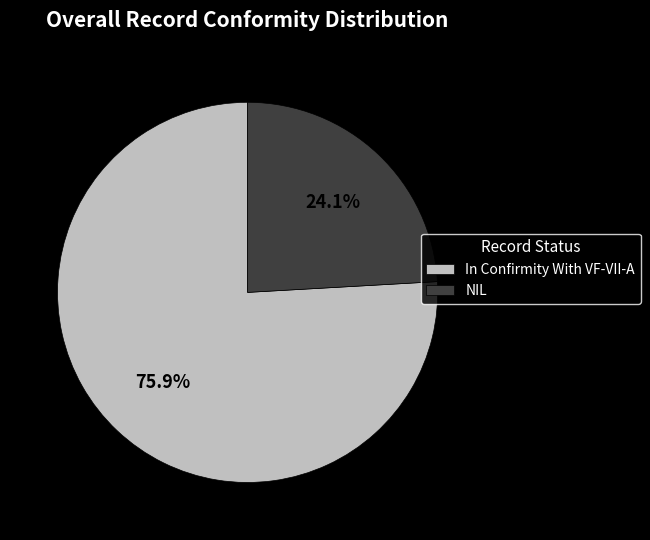

To the nearest percent, what portion does In Confirmity With VF-VII-A represent?

76%